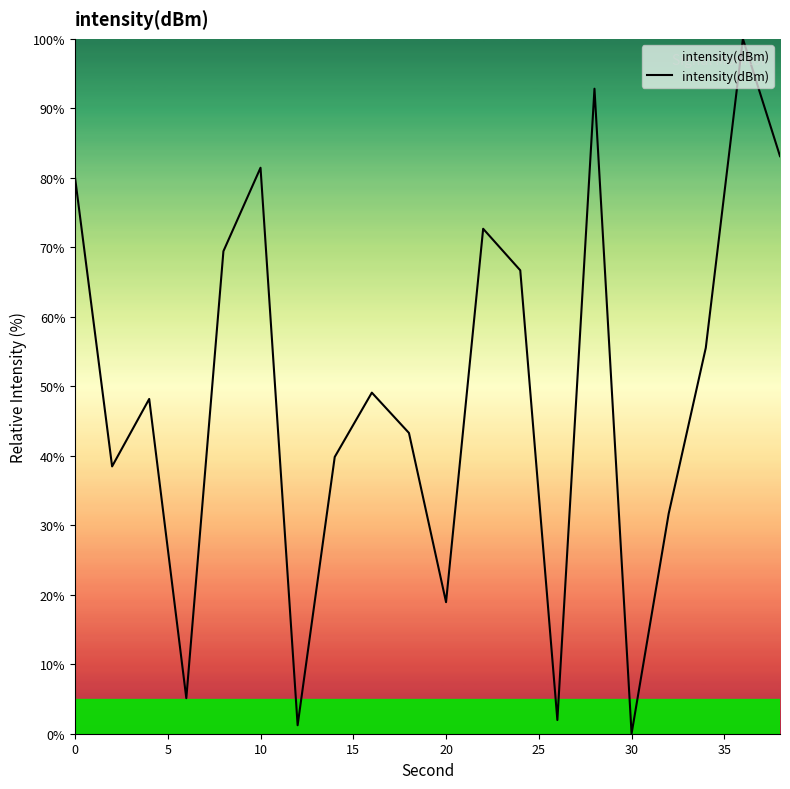

Does the chart have visible grid lines?

No